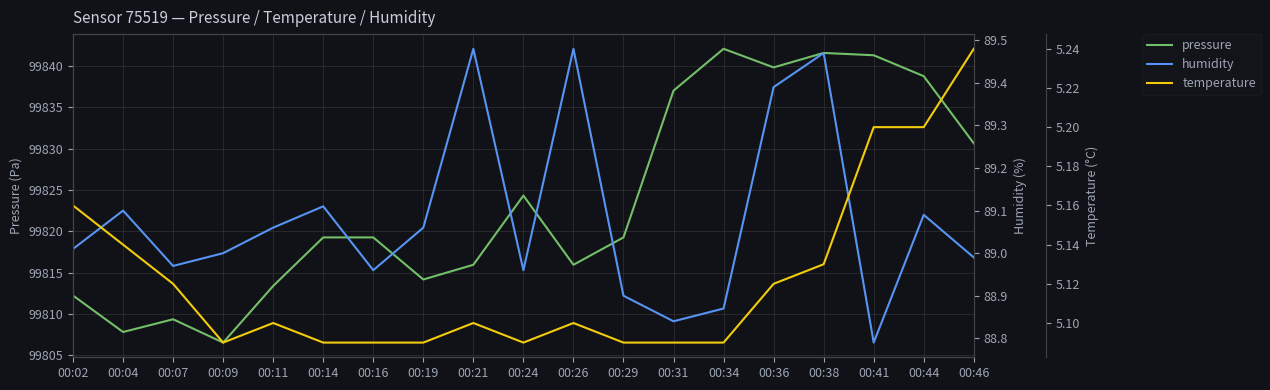

What is the smallest value displayed?

5.1